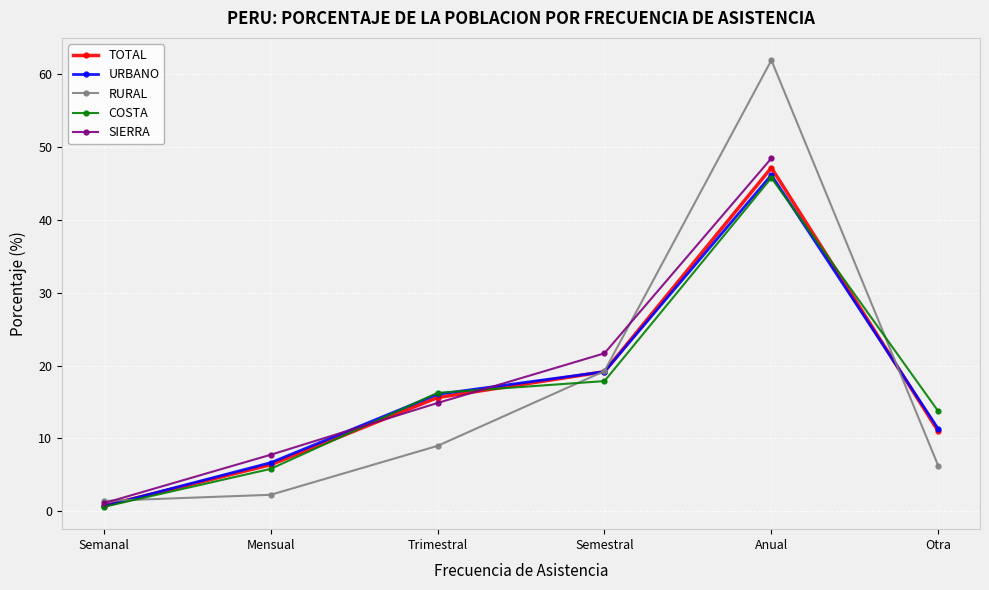

What is the spread (max minus min) of values at Trimestral?

7.3